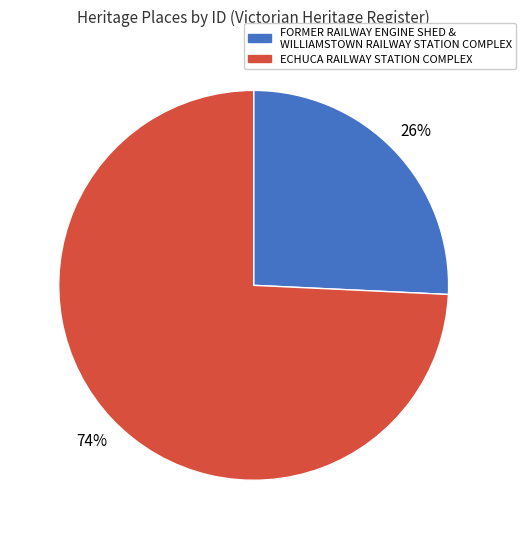

Is there a majority slice in this chart?

Yes